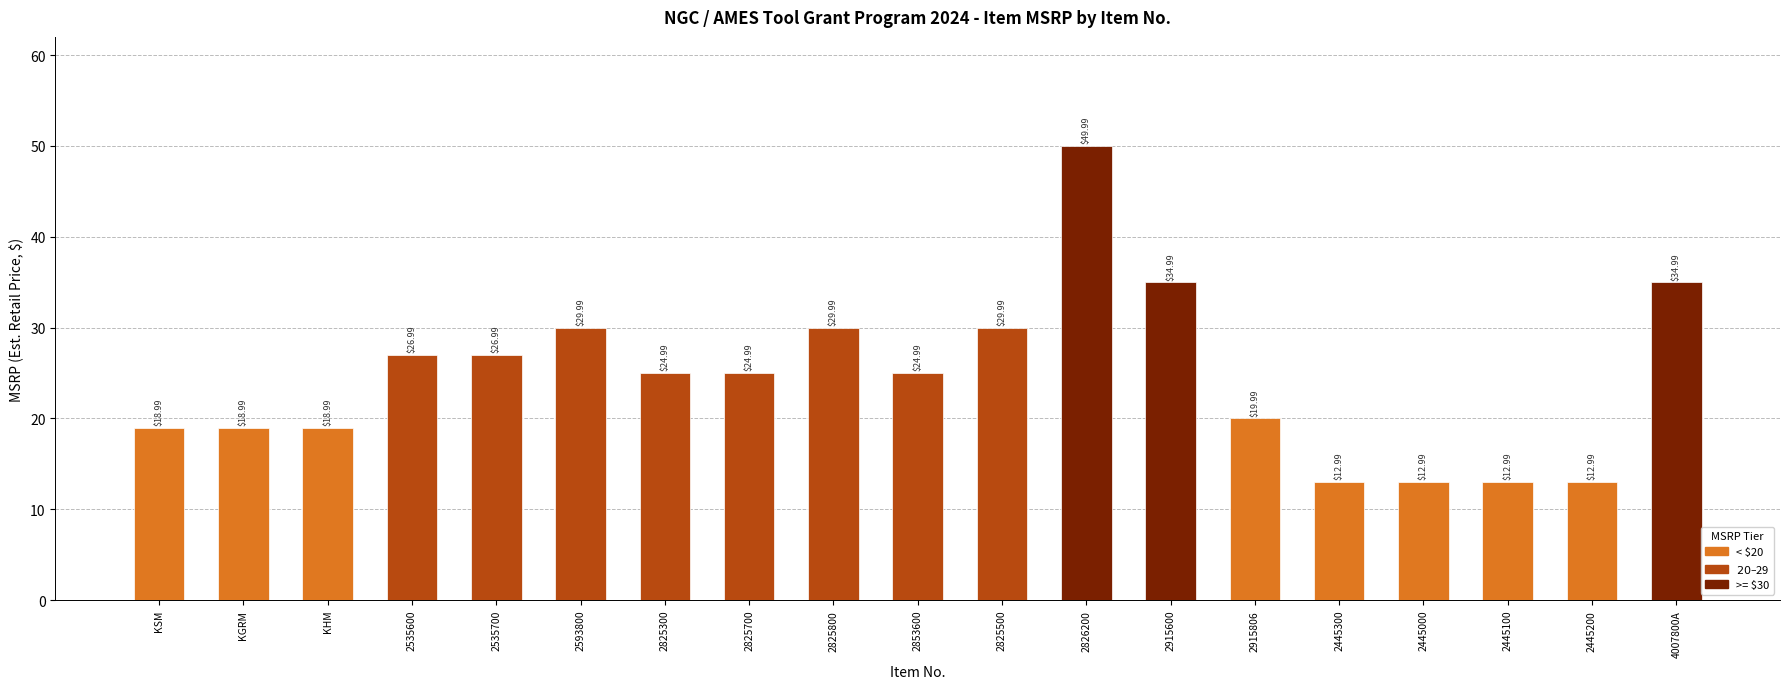

Which has a higher value, 2826200 or 2825500?

2826200